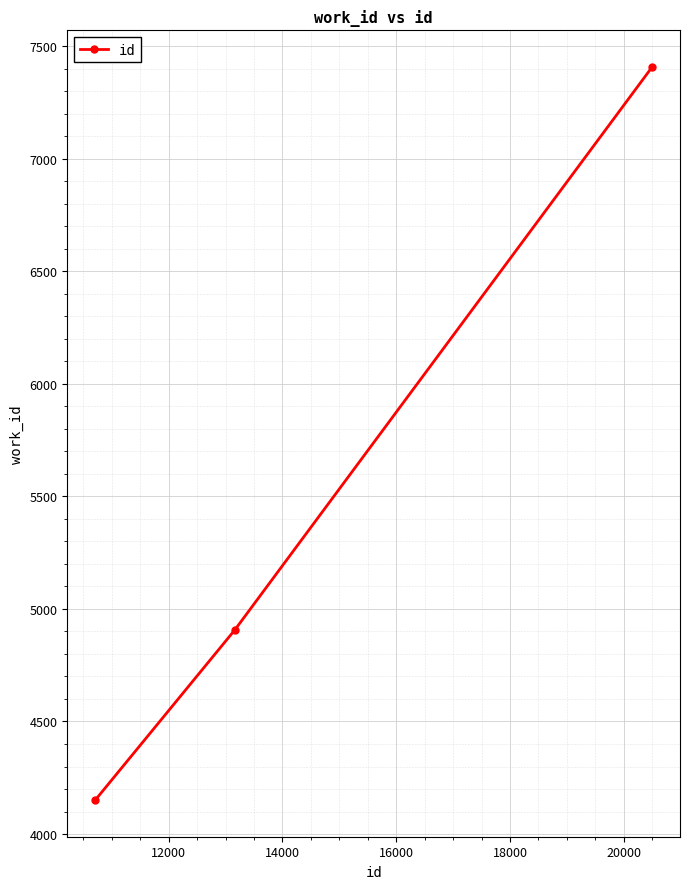

What is the average value?

5488